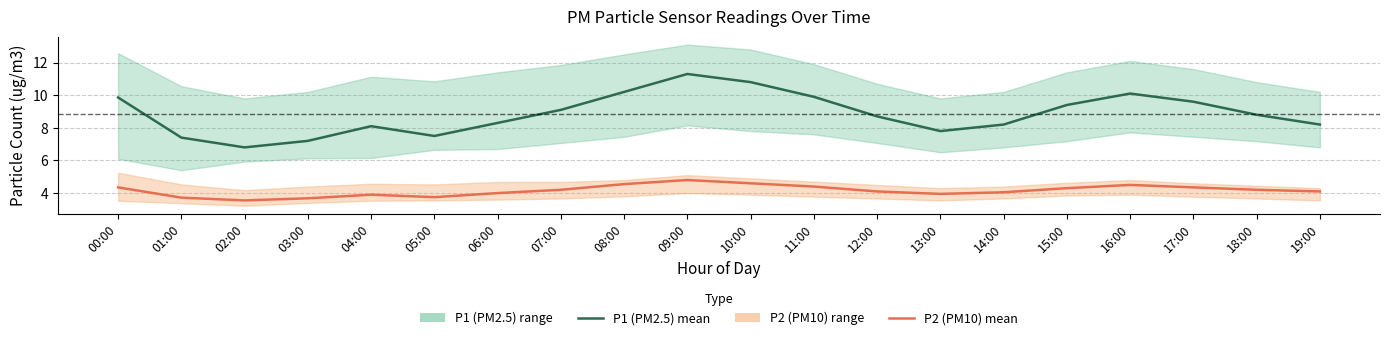

In P1 (PM2.5) mean, how many points are higher than both neighbors (excluding endpoints)?

3